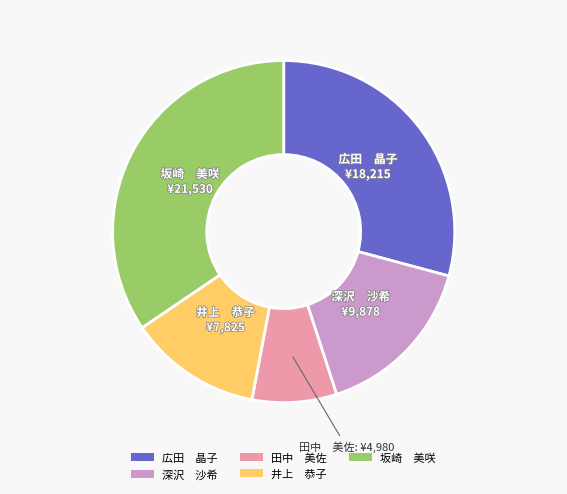

The 広田 晶子 slice represents 19% of the pie. True or false?

False